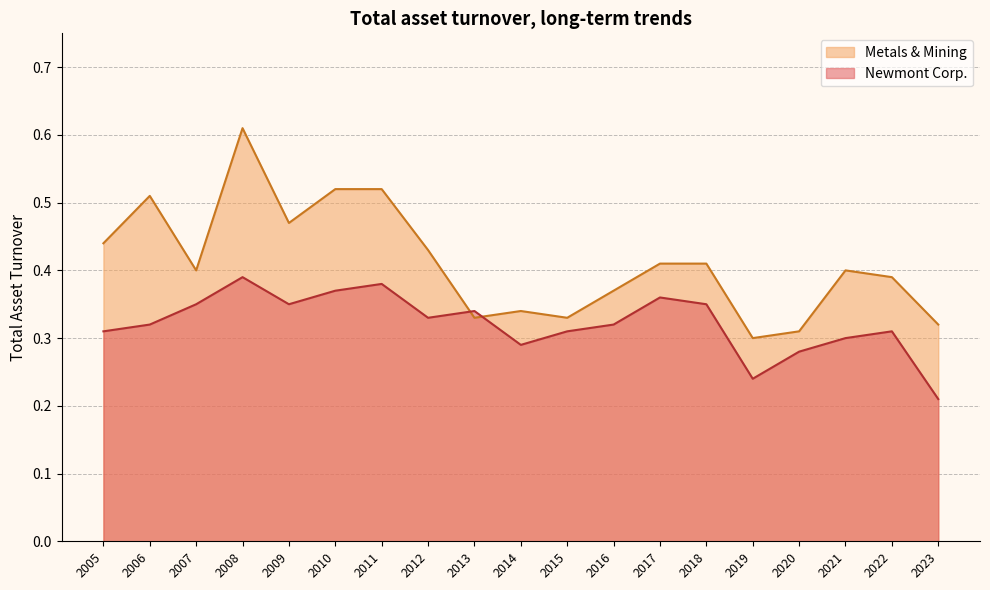

True or false: Newmont Corp. and Metals & Mining cross at least once.

True